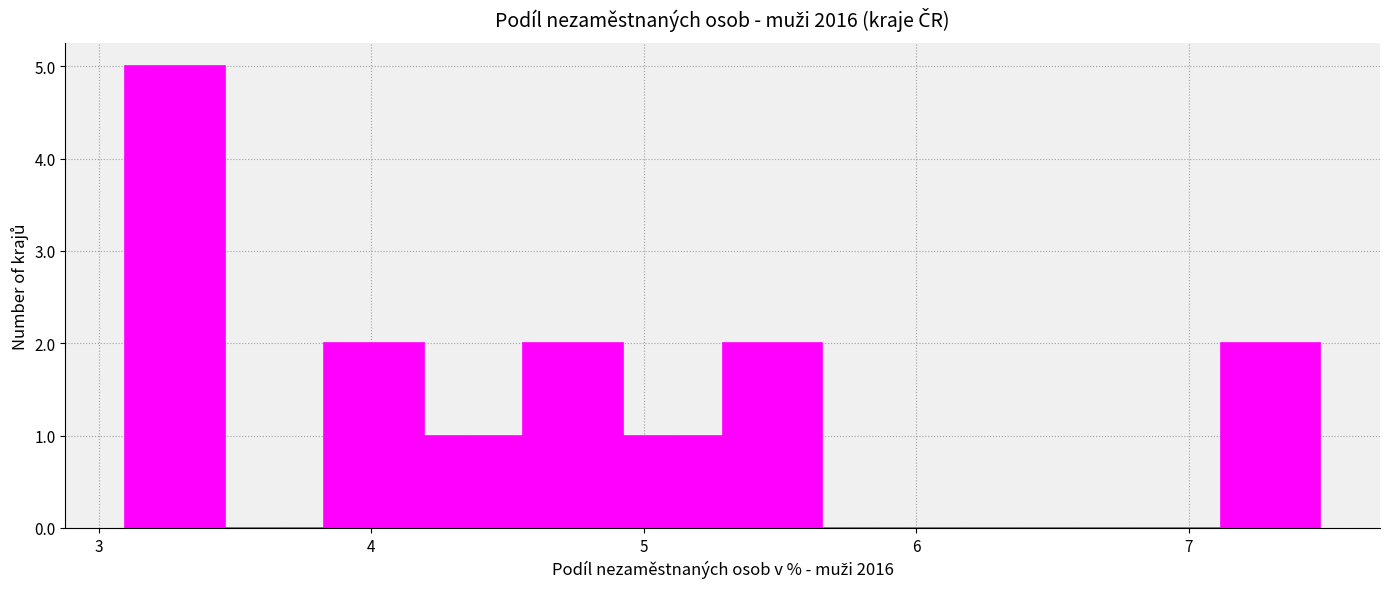

Read against the x-axis, roughly where is the centre of the tallest bar?

3.3